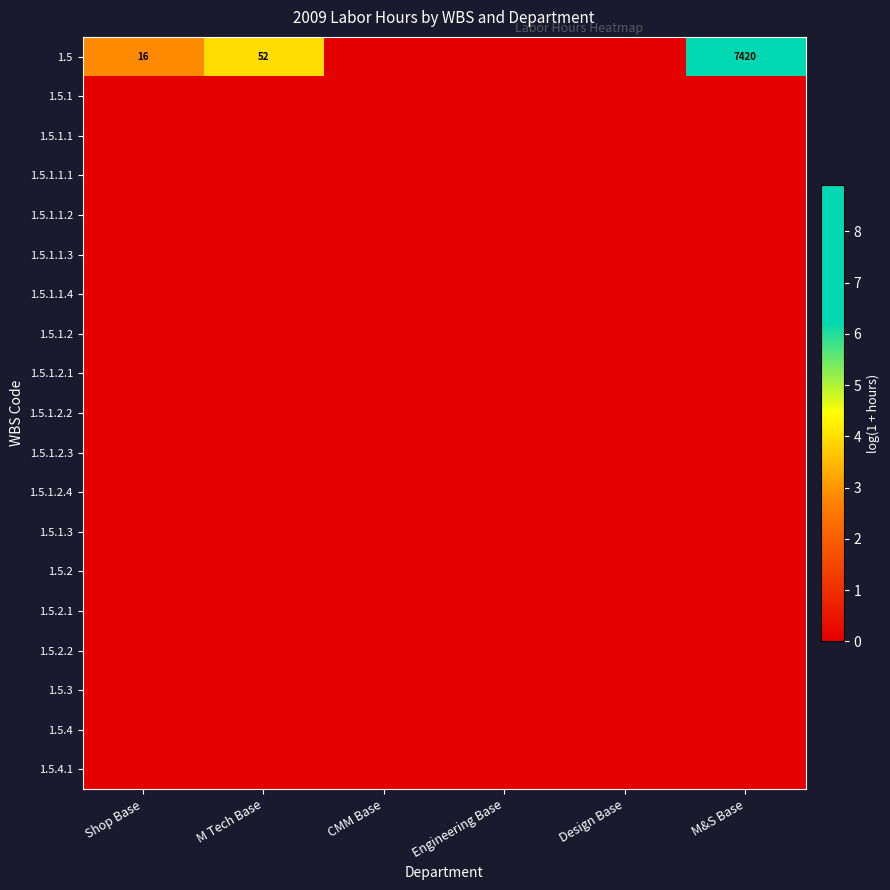

The 1.5 series shows 86 at M Tech Base. True or false?

False